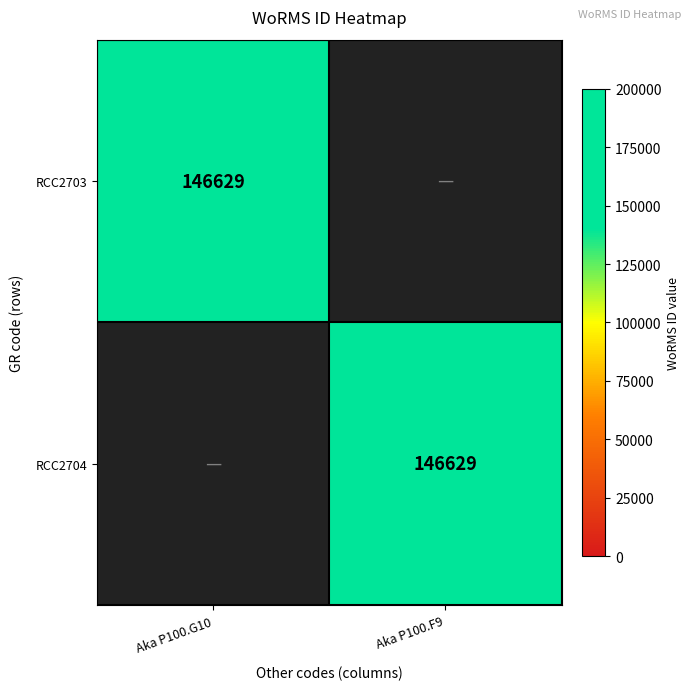

Is it true that RCC2703 equals 239754 at Aka P100.G10?

False